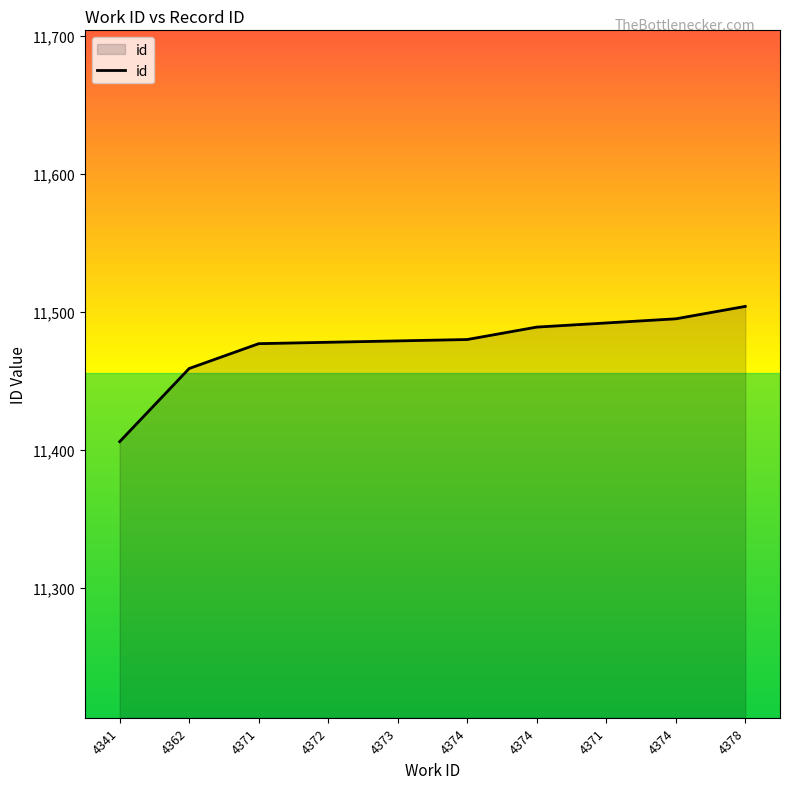

Where does the data first go above 11480?

4374